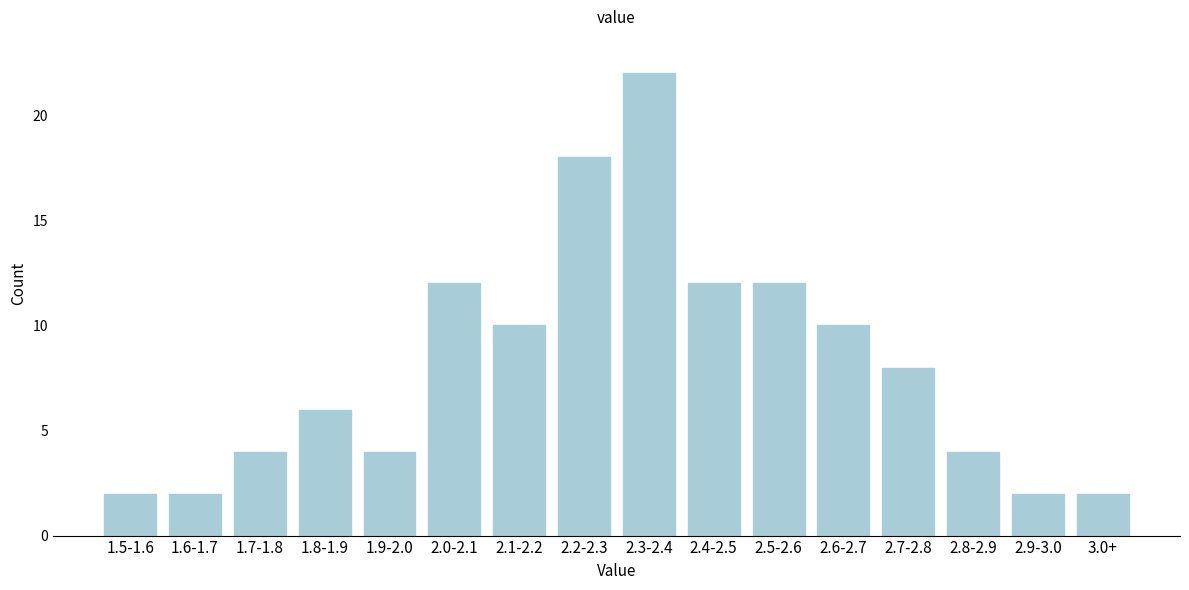

Reading left to right, transcribe all the data shown in this chart.

2	2	4	6	4	12	10	18	22	12	12	10	8	4	2	2